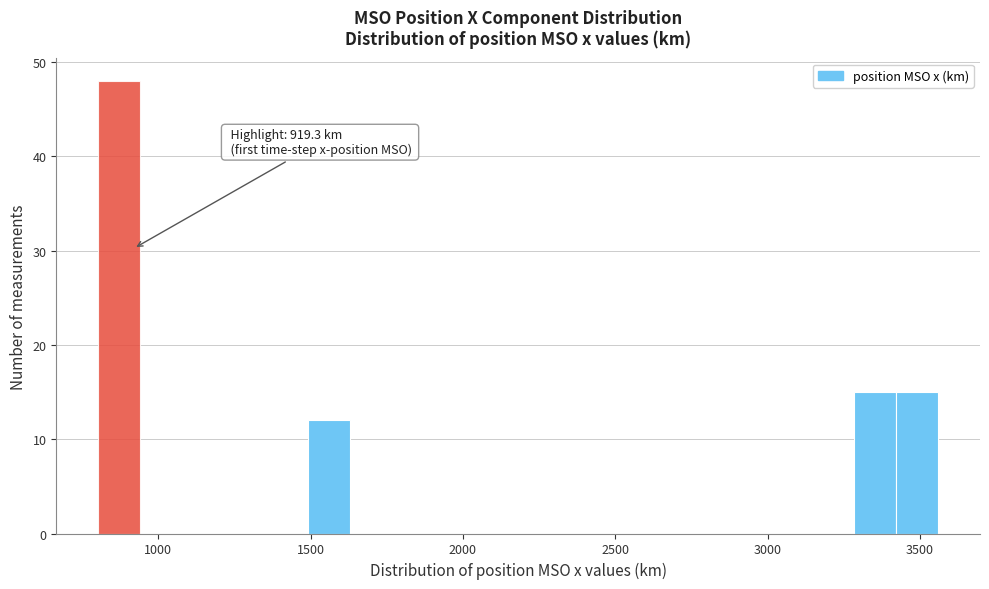

Around what value on the x-axis is the tallest bar? Give the approximate position of its centre, as read against the axis.

850